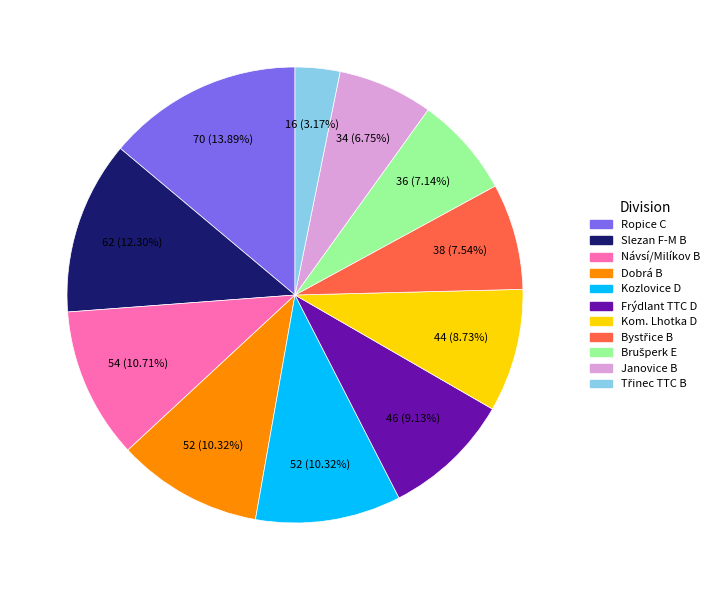

To the nearest percent, what is the average slice percentage?

9%